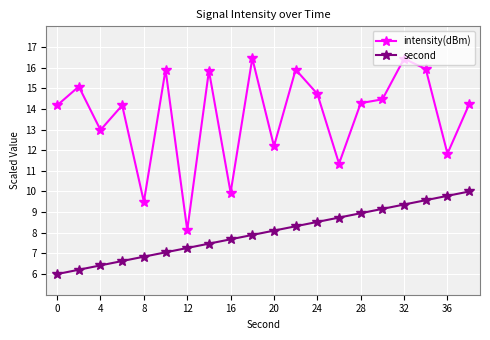

How many interior local peaks does the intensity(dBm) series have?

7